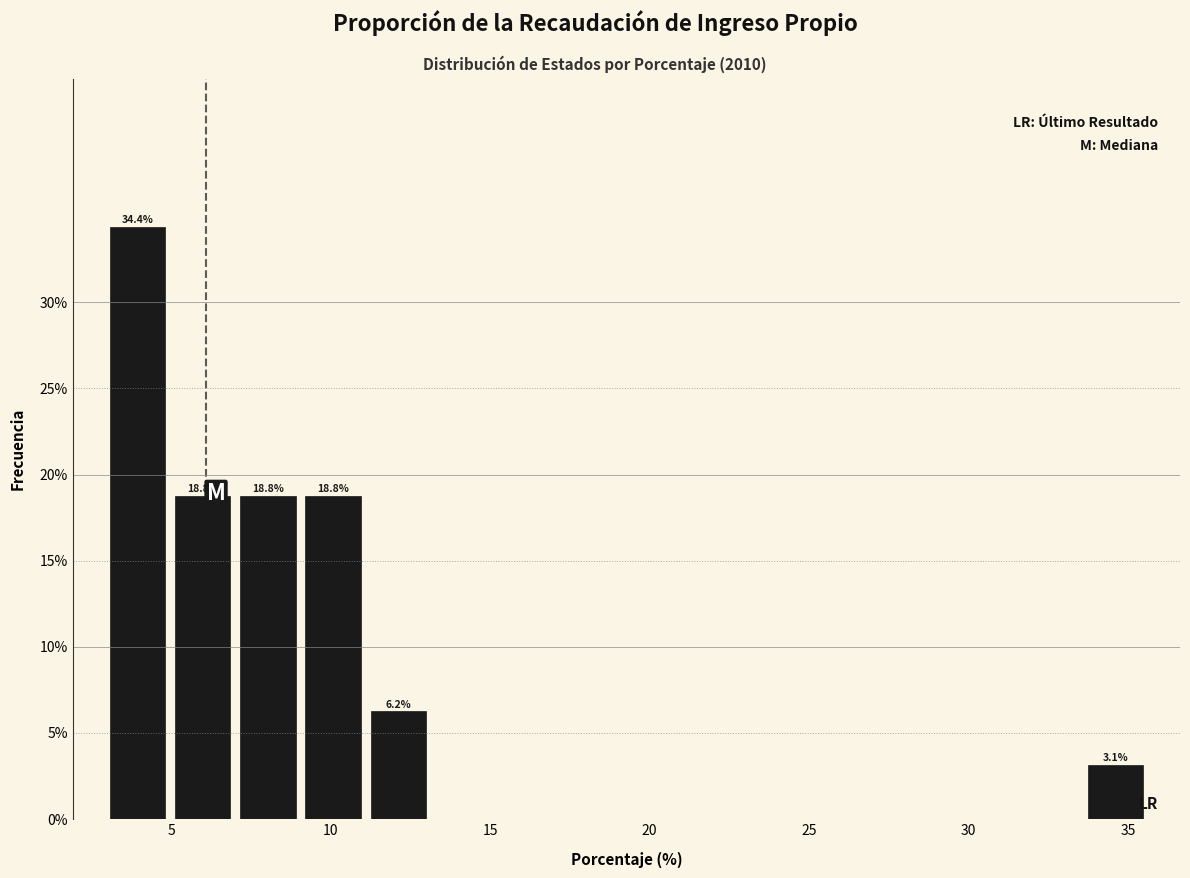

Over which range of the x-axis is the bar tallest?

3.0 to 5.0